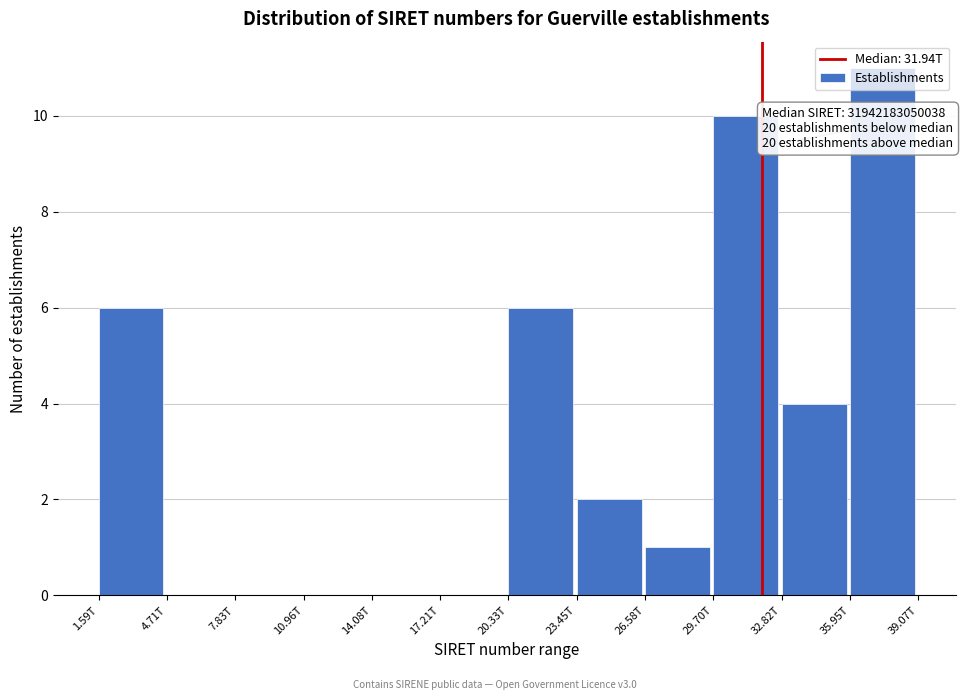

What is the change in value from 10.96T to 29.70T?

+10